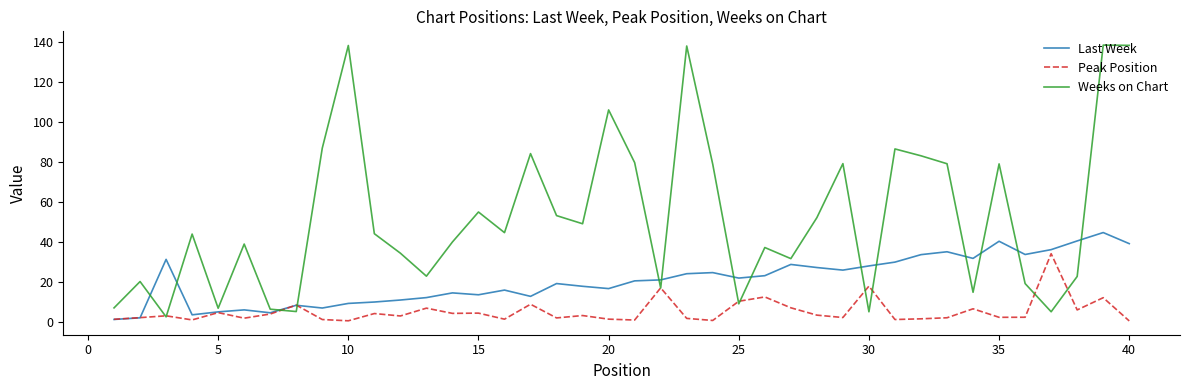

Which series has the widest spread of values?

Weeks on Chart